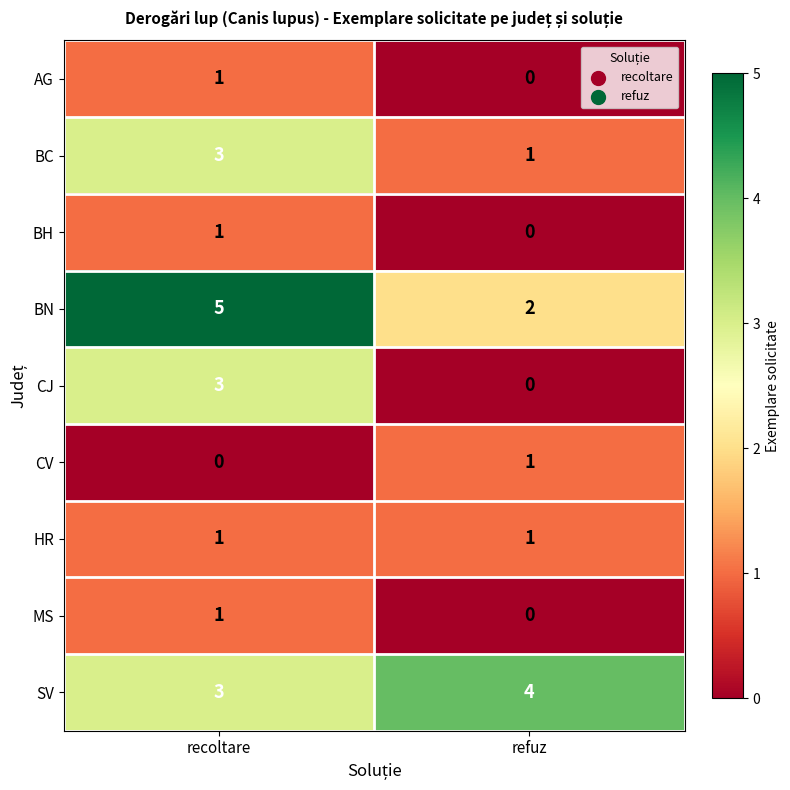

Which label corresponds to the largest value in the chart?

recoltare